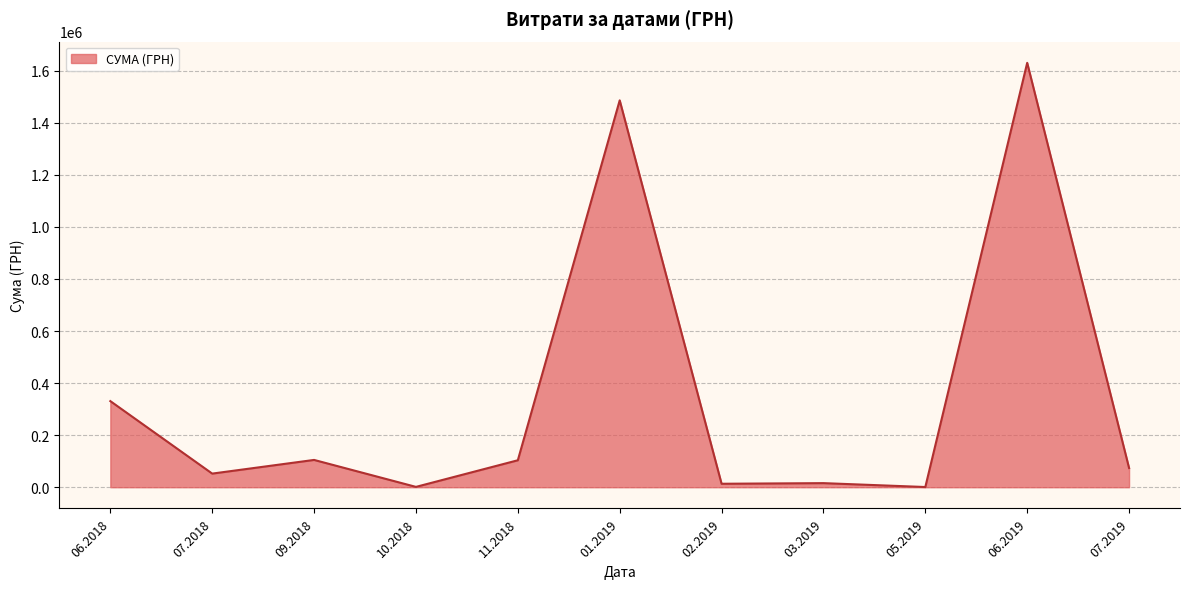

What is the difference between the maximum and minimum values?

1629252.7